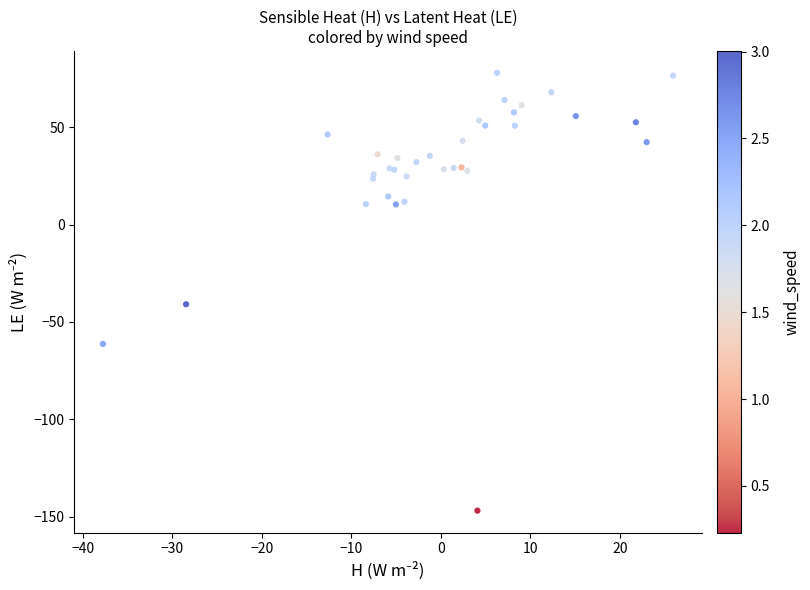

What Y value in the scatter plot is closest to -34?

-40.9